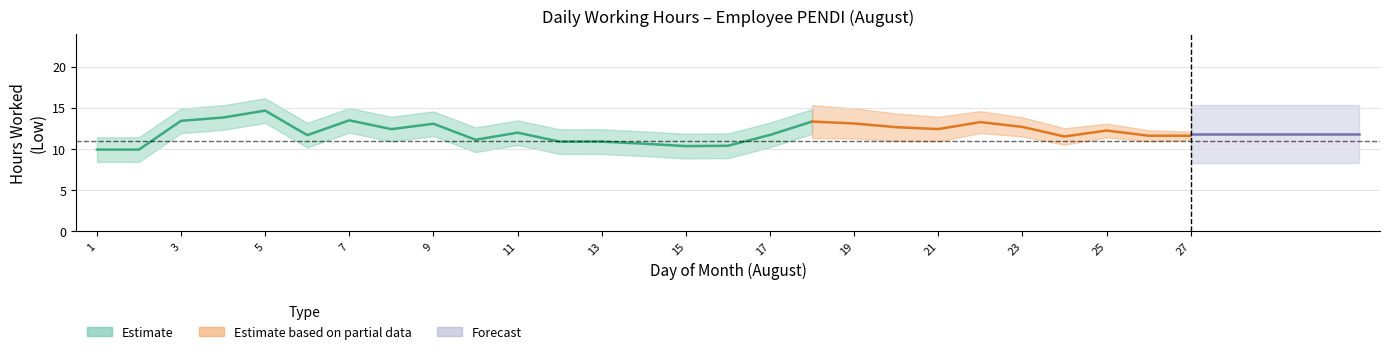

Is this an area chart (filled region under the line)?

No